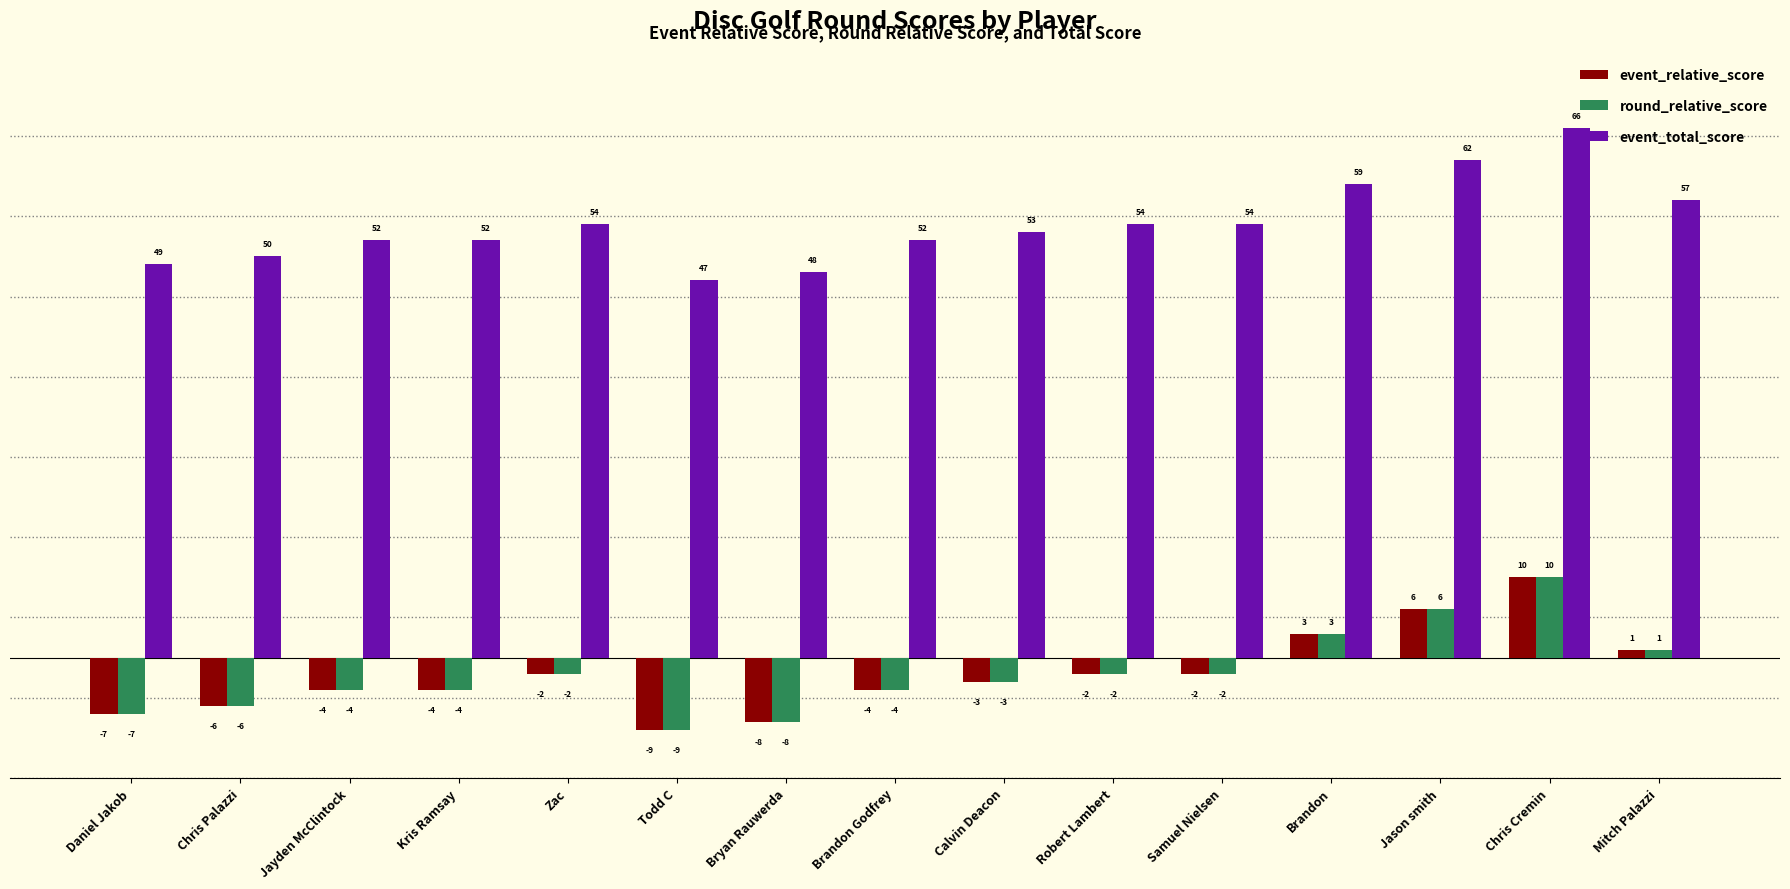

Is it true that event_total_score equals 54 at Zac?

True